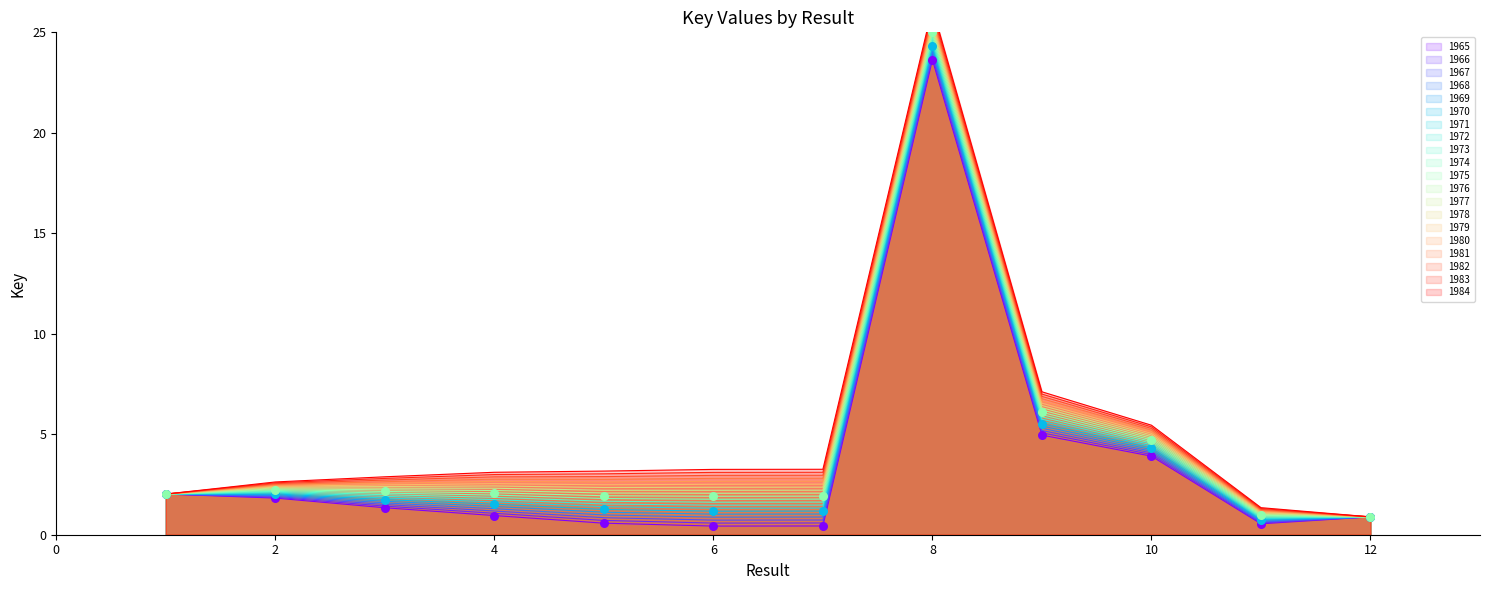

Which has a higher value, 1 or 8?

8